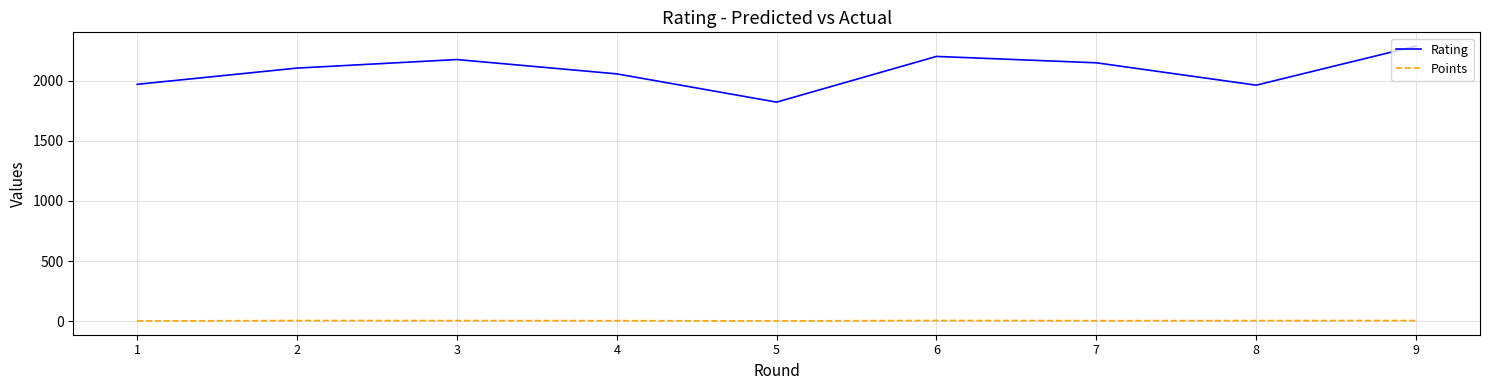

What are all the series names shown in the legend?

Rating, Points